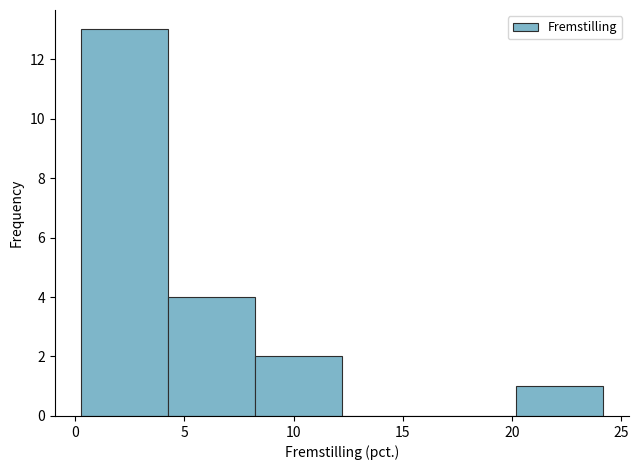

Reading left to right, list every bar in this chart as the range it spans on the x-axis followed by its height. Neither the bar edges nor the heights are printed on the chart, so give them approximately, as read against the axes.

0.5 to 4.0: 13
4.0 to 8.0: 4
8.0 to 12.0: 2
12.0 to 16.0: 0
16.0 to 20.0: 0
20.0 to 24.0: 1